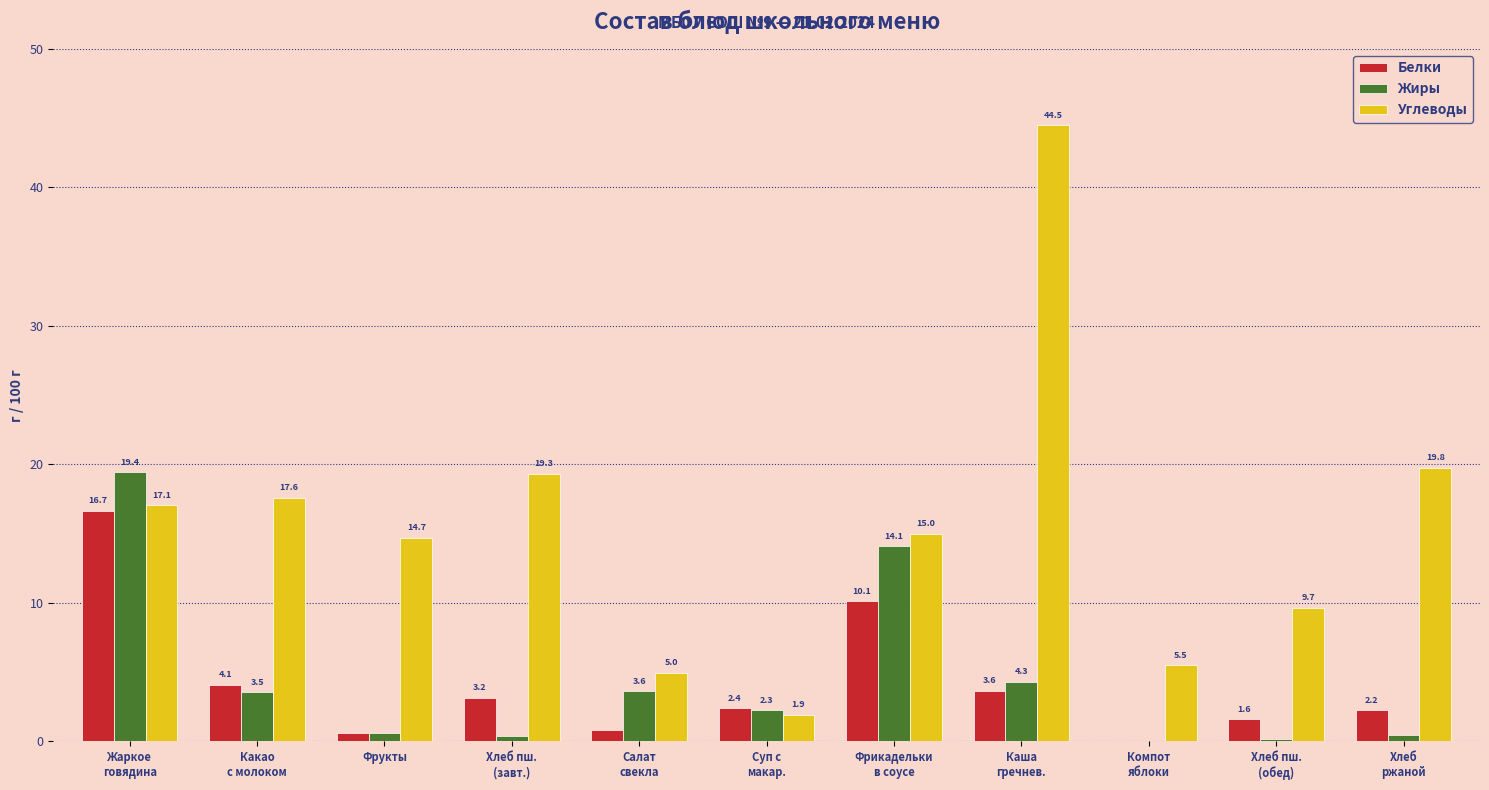

How many categories are shown in the chart?

11